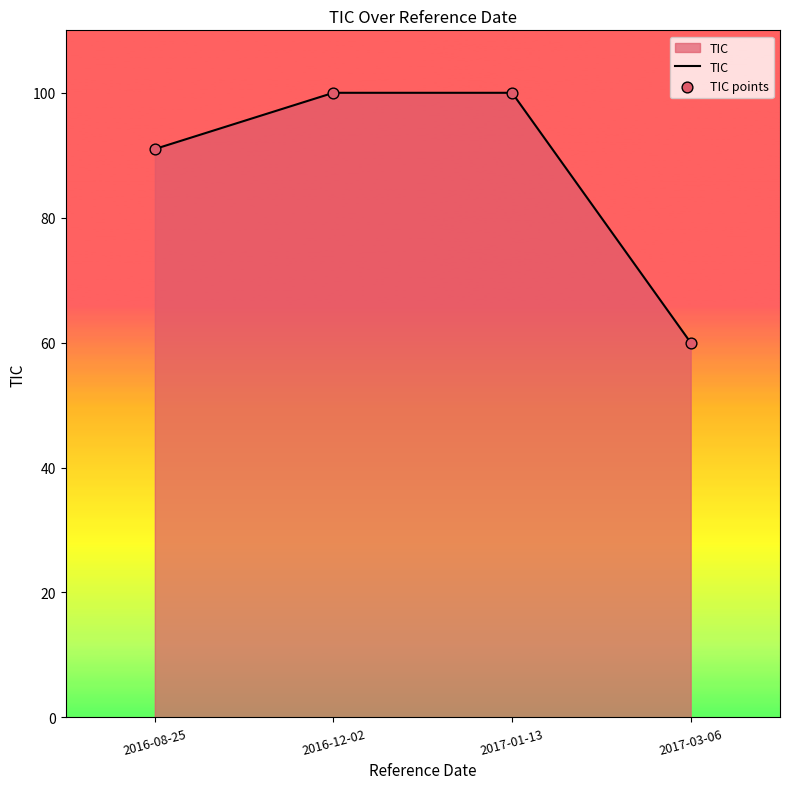

What is the change in value from 2017-01-13 to 2017-03-06?

-40